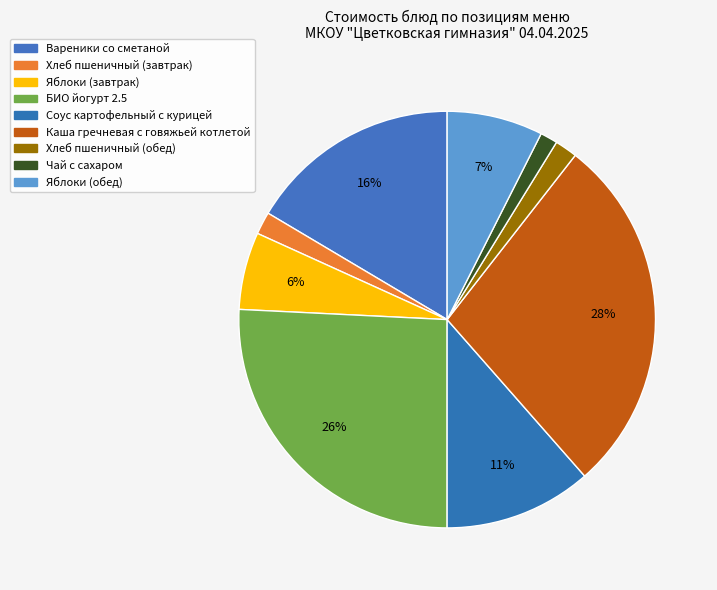

To the nearest percent, what portion does Хлеб пшеничный (обед) represent?

2%